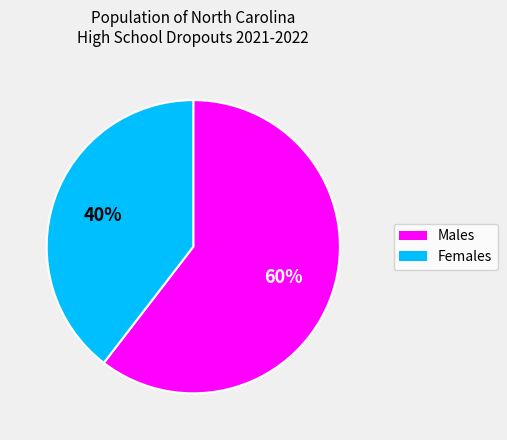

Rank the categories by value from lowest to highest.

Females, Males